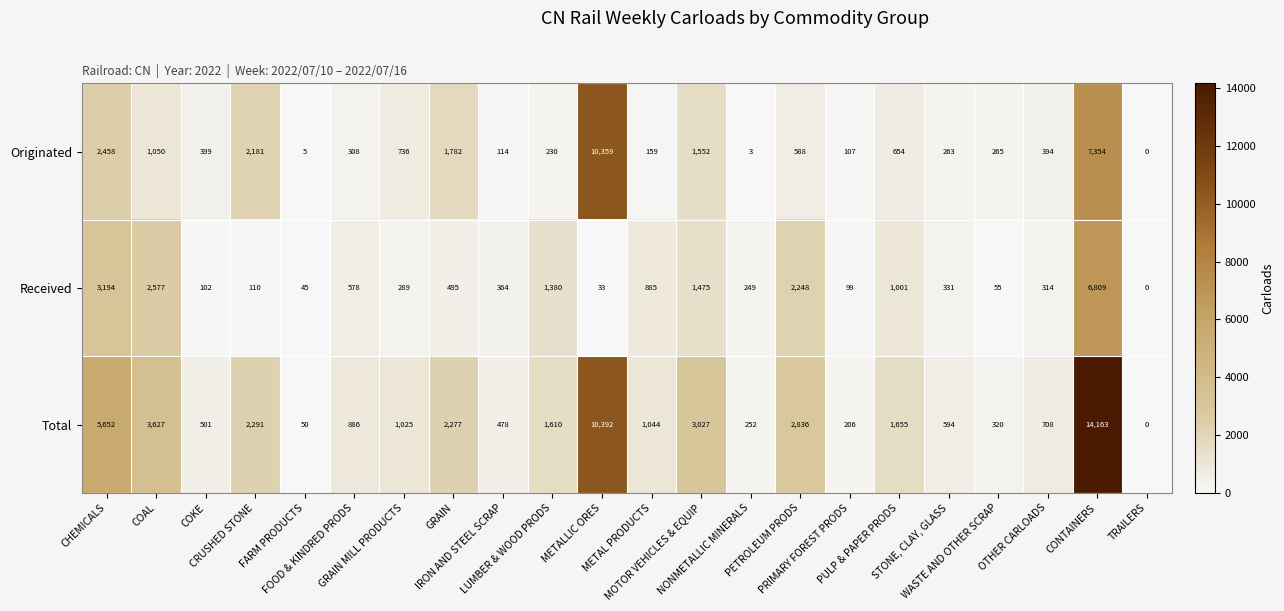

At which category is the sum across all series the highest?

CONTAINERS